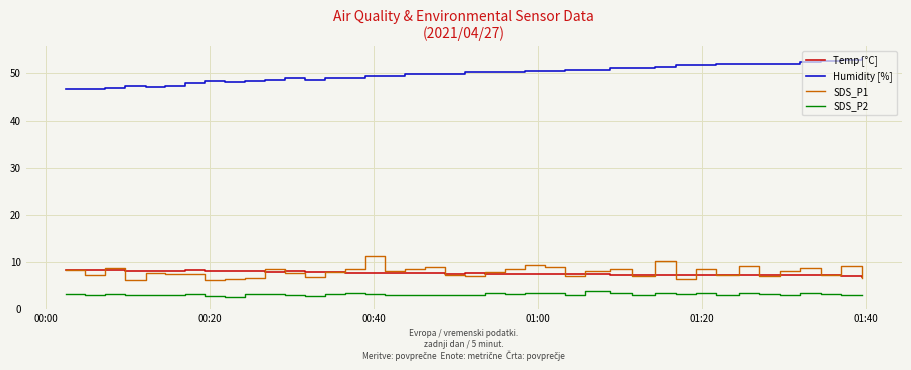

Which series has the largest total across all categories?

Humidity [%]